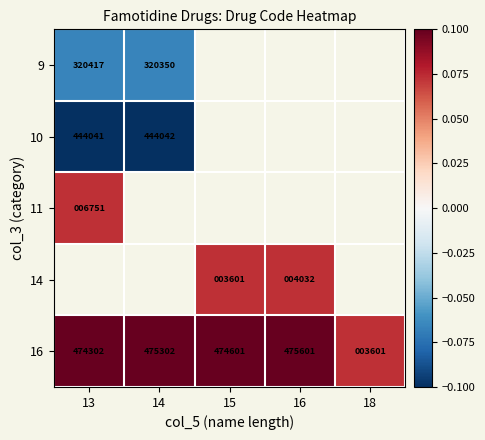

How many categories are shown in the chart?

5